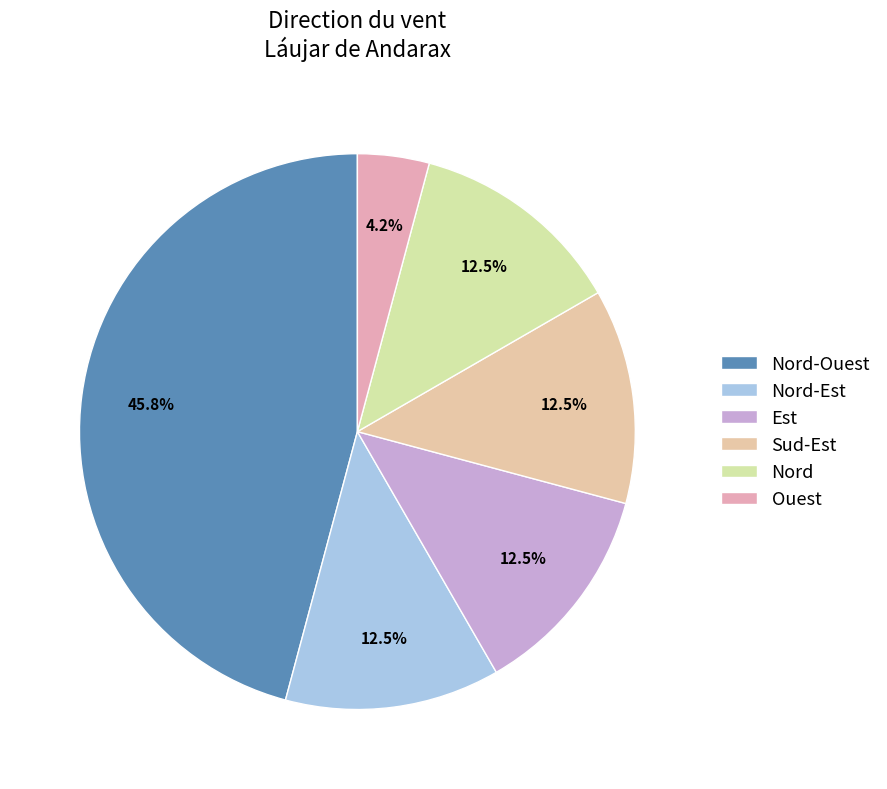

Which category has the biggest portion of the pie?

Nord-Ouest